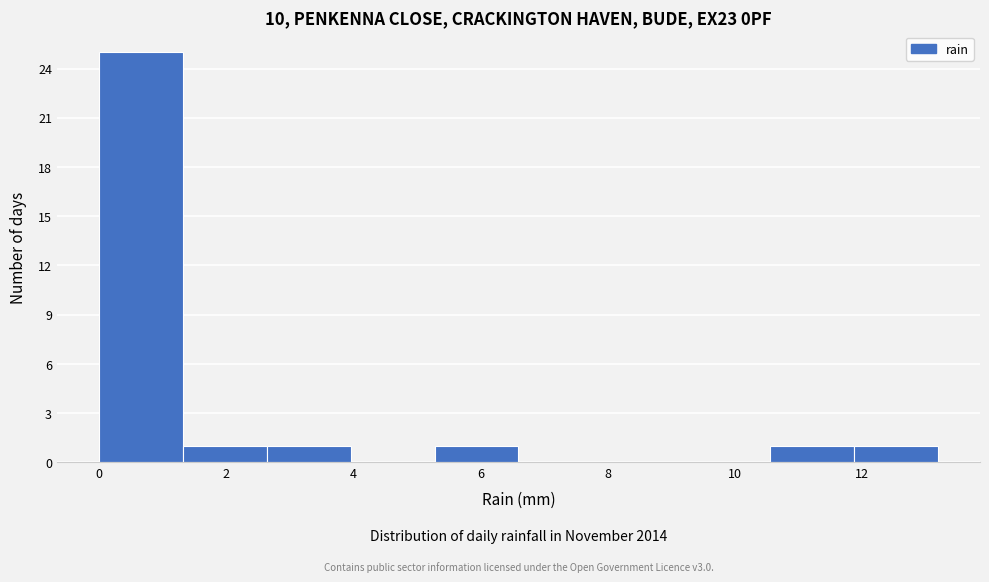

Which range on the x-axis has the tallest bar?

0.00 to 1.32